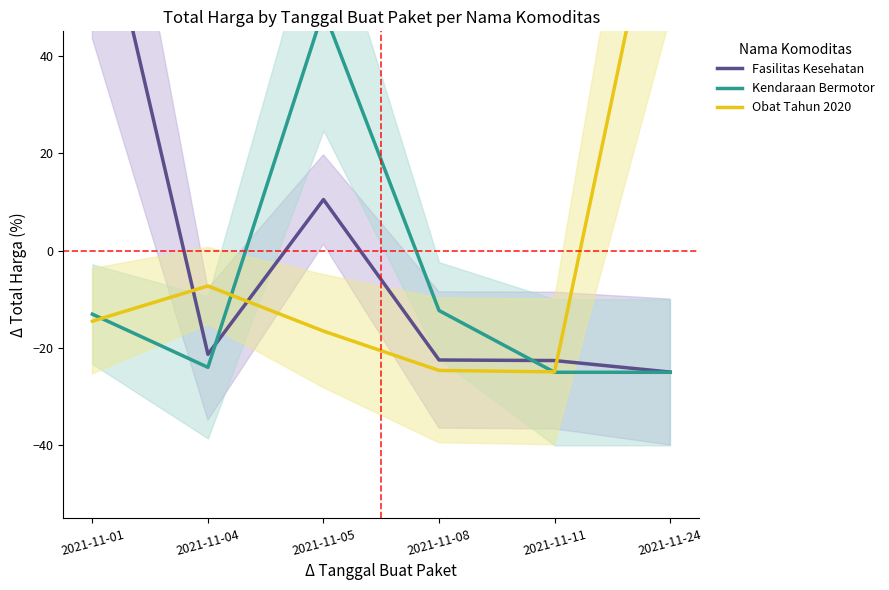

Is this an area chart (filled region under the line)?

No